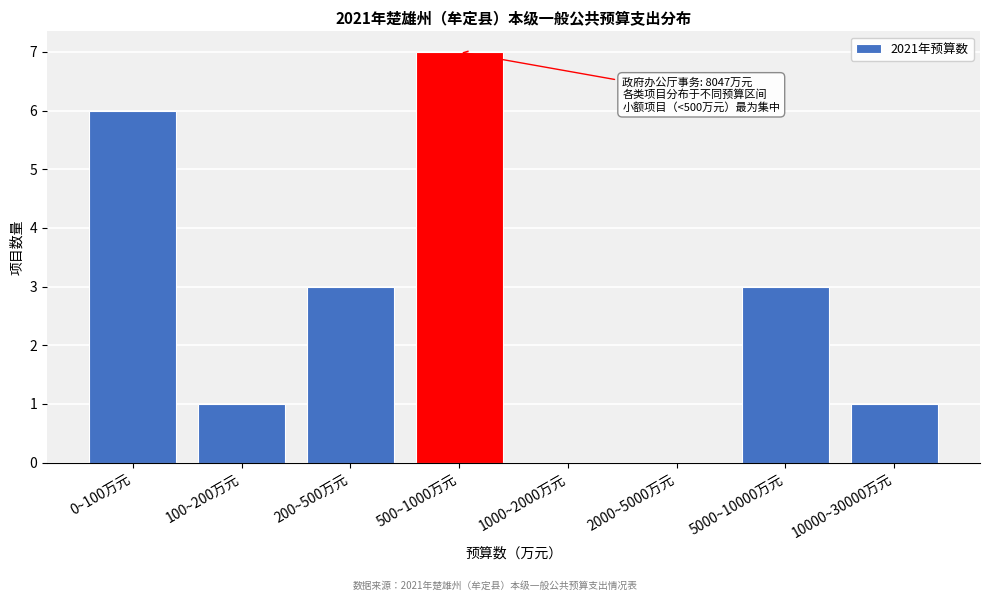

Reading left to right, extract all data points from this chart.

0~100万元=6	100~200万元=1	200~500万元=3	500~1000万元=7	1000~2000万元=0	2000~5000万元=0	5000~10000万元=3	10000~30000万元=1